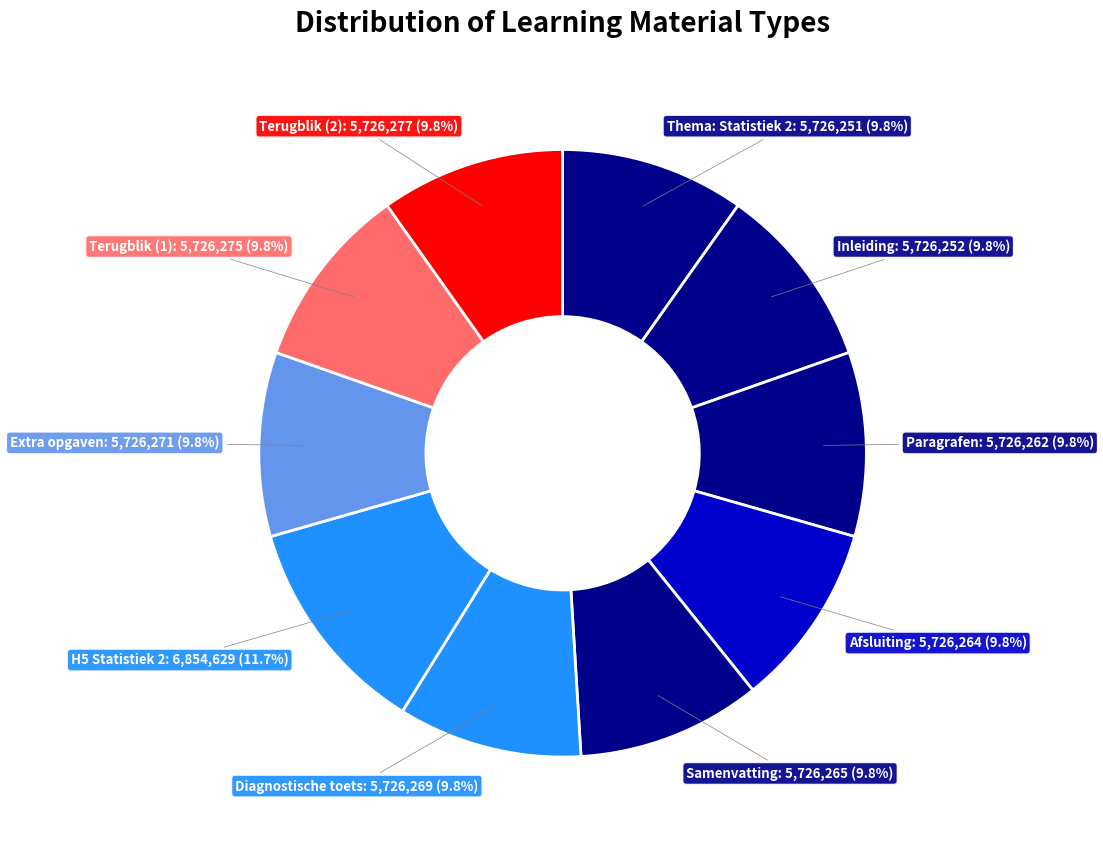

Count the number of slices in the pie.

10